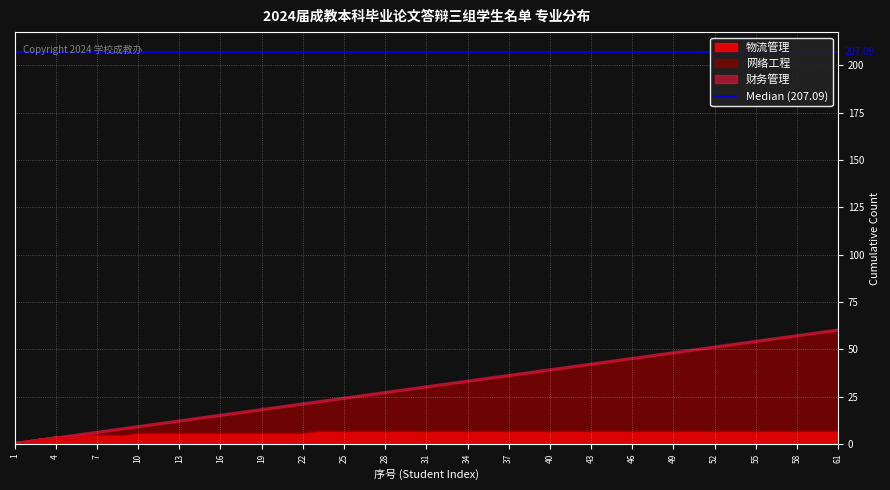

Read the value at 物流管理(3).

1